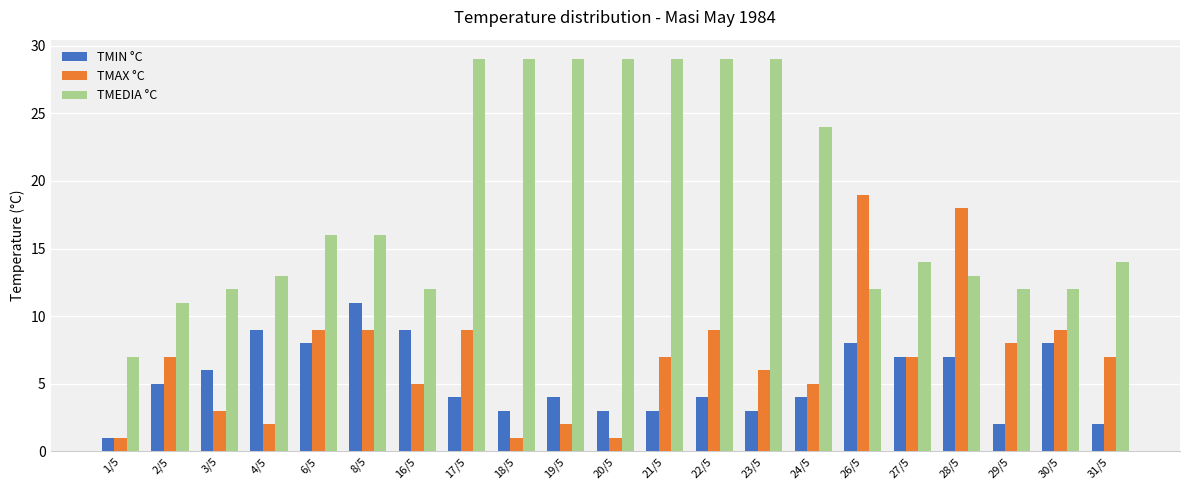

Between 4/5 and 23/5, which series saw the biggest shift?

TMEDIA °C